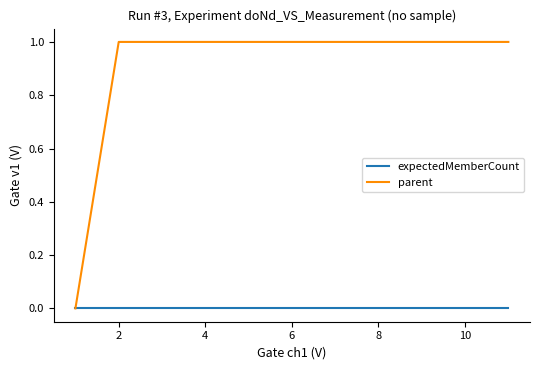

Which series has the largest range (max minus min)?

parent